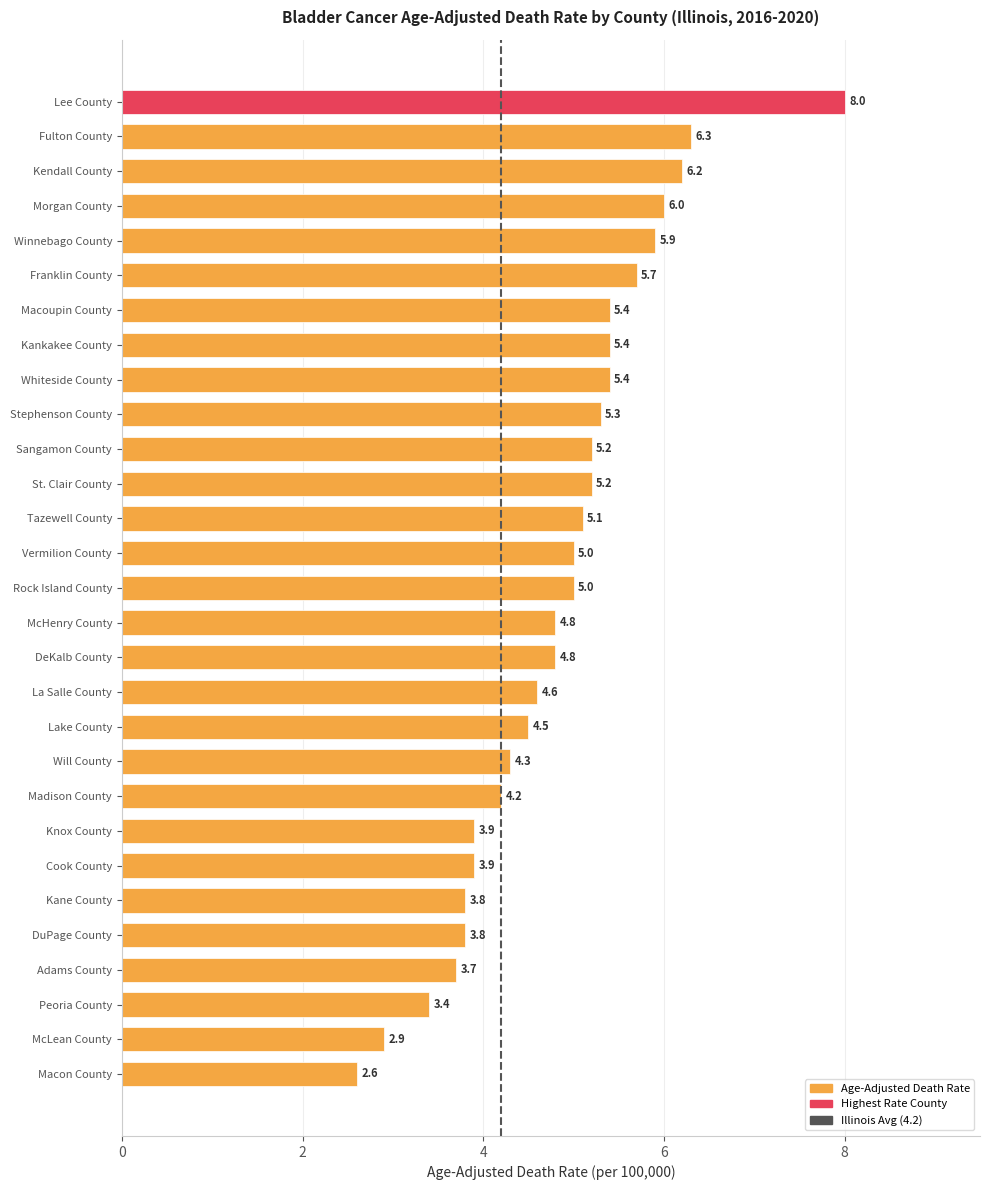

Is it true that the value at DuPage County is 1.7?

False